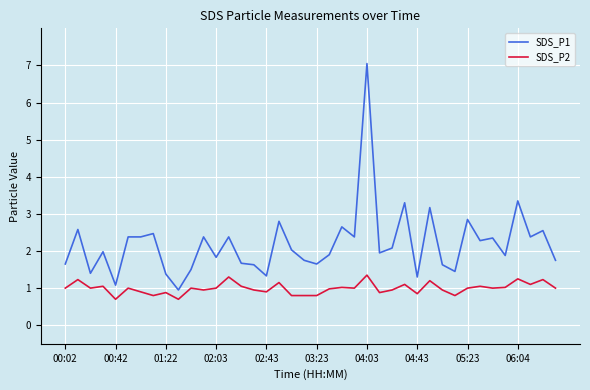

Which series has the widest spread of values?

SDS_P1